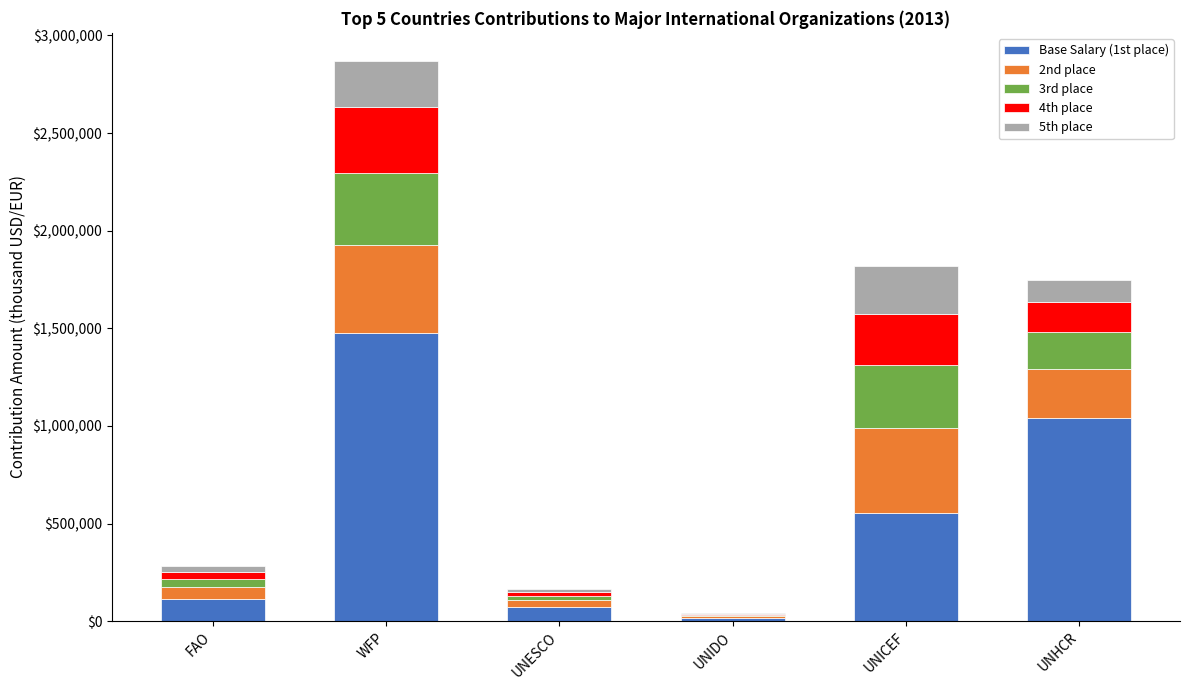

Is it true that Base Salary (1st place) equals 1040847 at UNHCR?

True